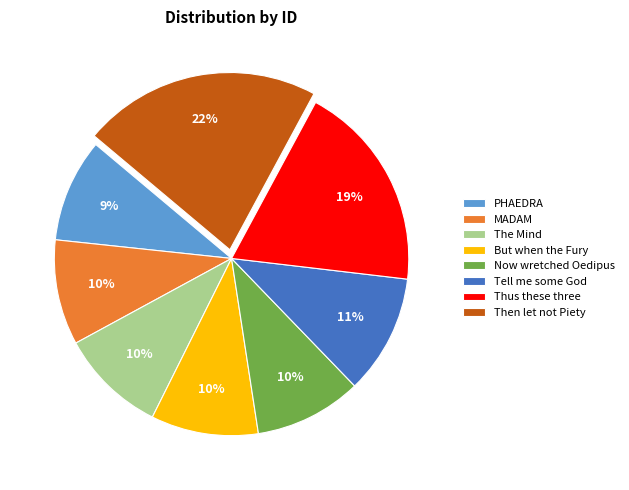

Approximately how many times larger is the value at MADAM compared to Thus these three?

0.5